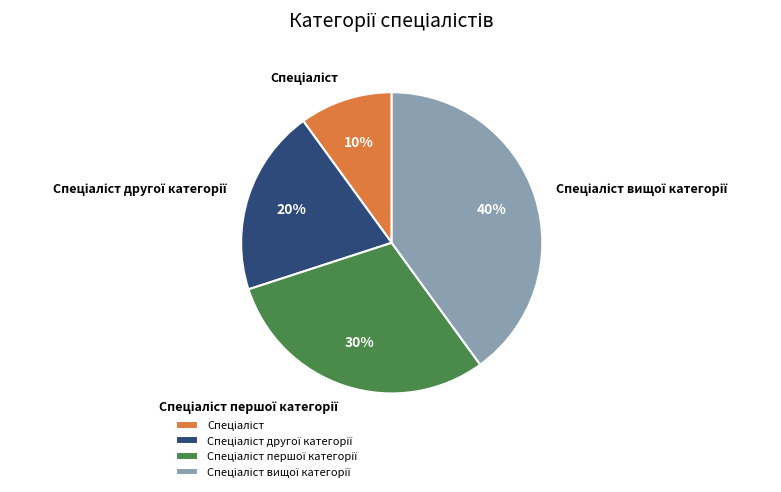

Is there any slice that represents more than half of the pie?

No